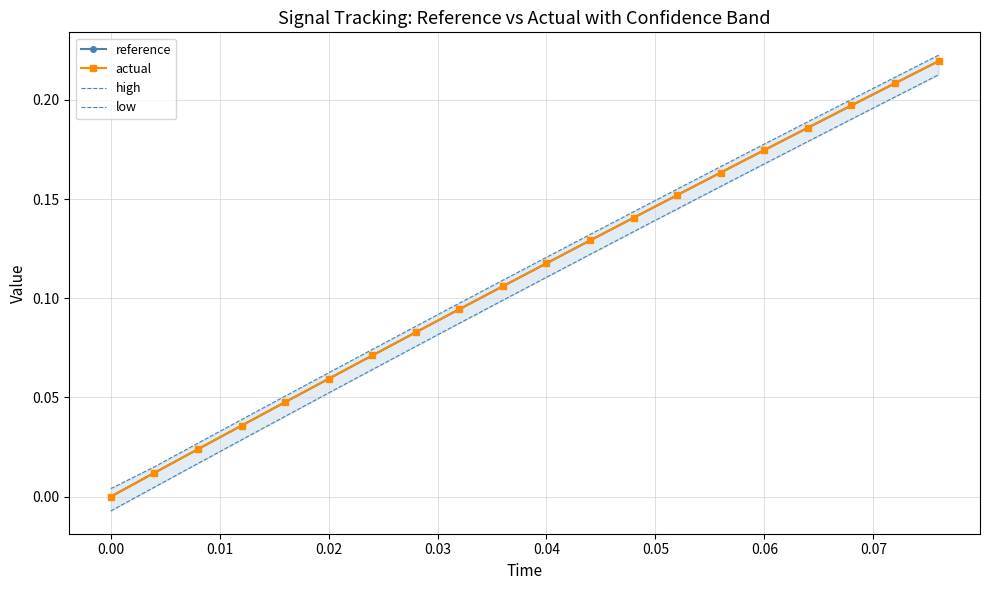

True or false: actual has a value of 0.0 at 0.04.

False